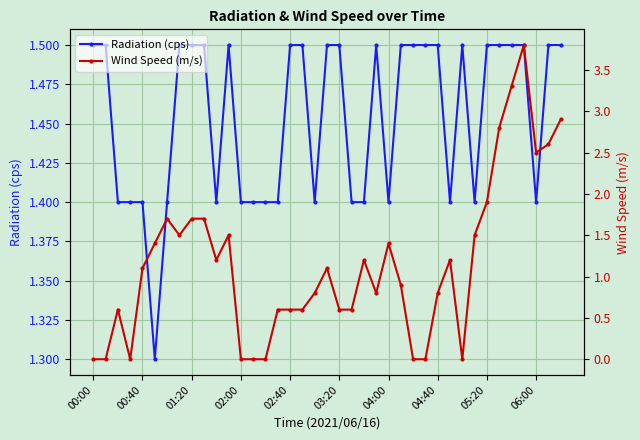

The Radiation (cps) series shows 1.5 at 01:20. True or false?

True